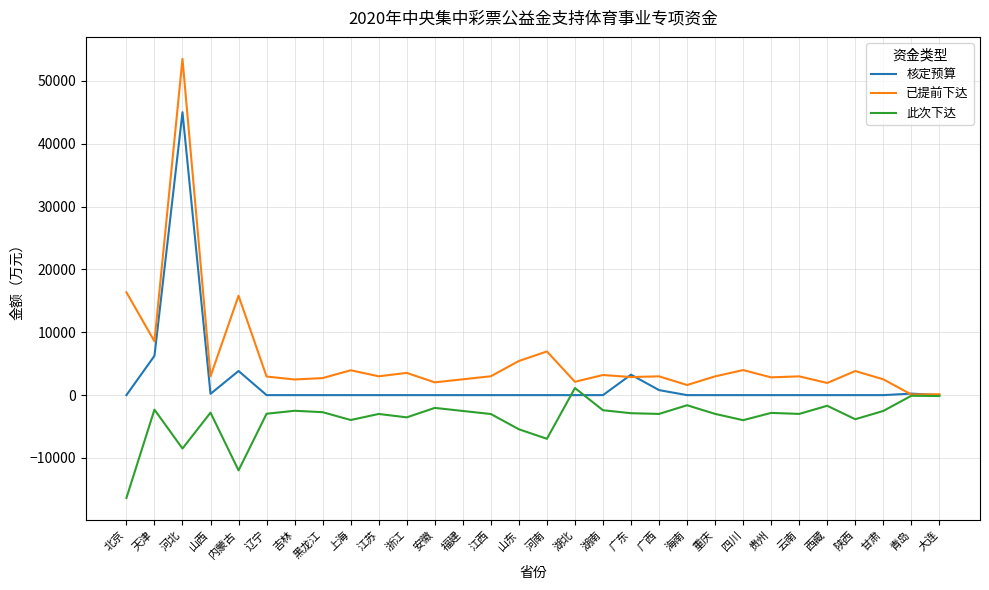

Which series has the widest spread of values?

已提前下达